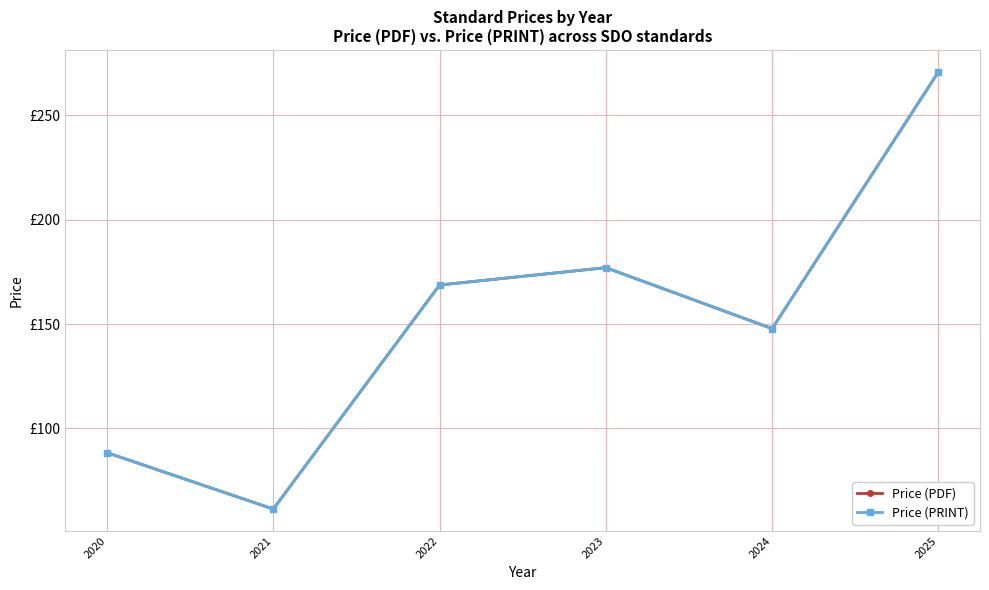

True or false: Price (PDF) and Price (PRINT) intersect in this chart.

False